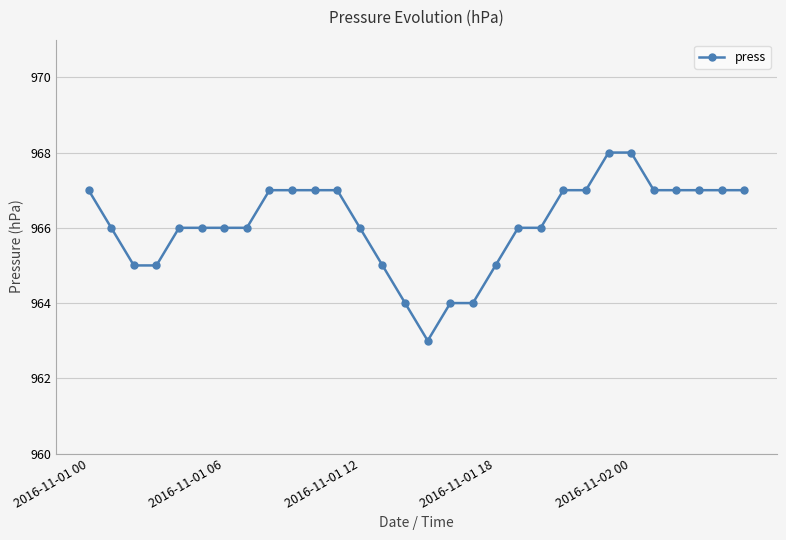

Reading left to right, transcribe all the data shown in this chart.

967	966	965	965	966	966	966	966	967	967	967	967	966	965	964	963	964	964	965	966	966	967	967	968	968	967	967	967	967	967